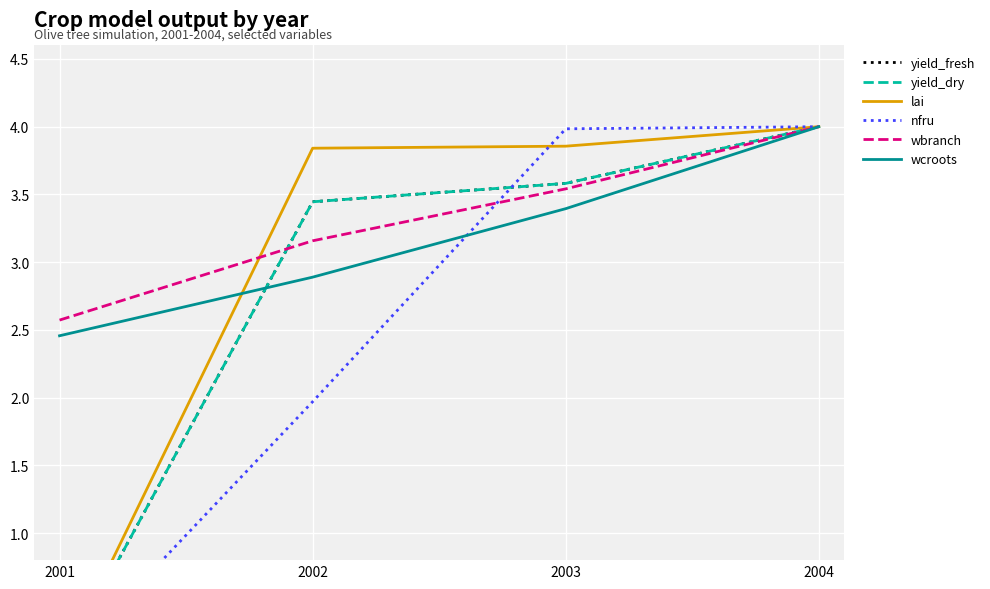

At which category is the sum across all series the highest?

2004